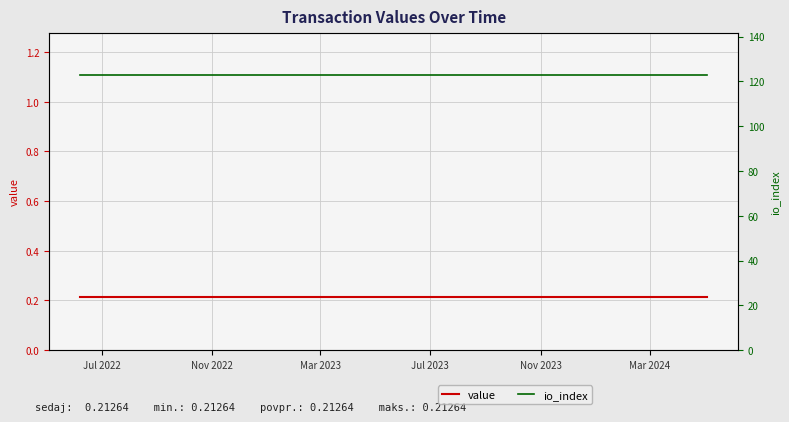

At which category is the sum across all series the highest?

Jul 2022